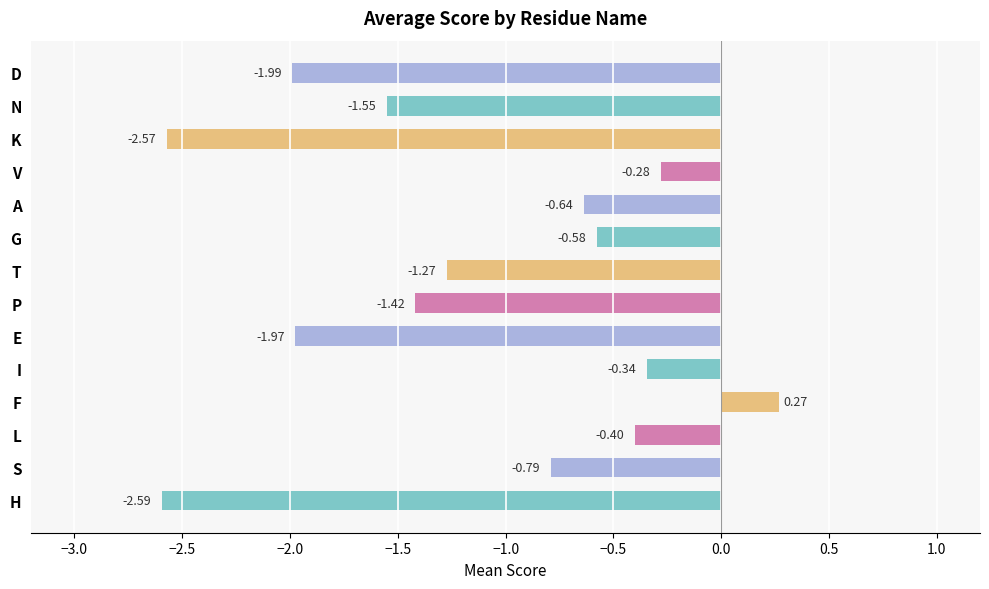

What is the difference between the maximum and minimum values?

2.9